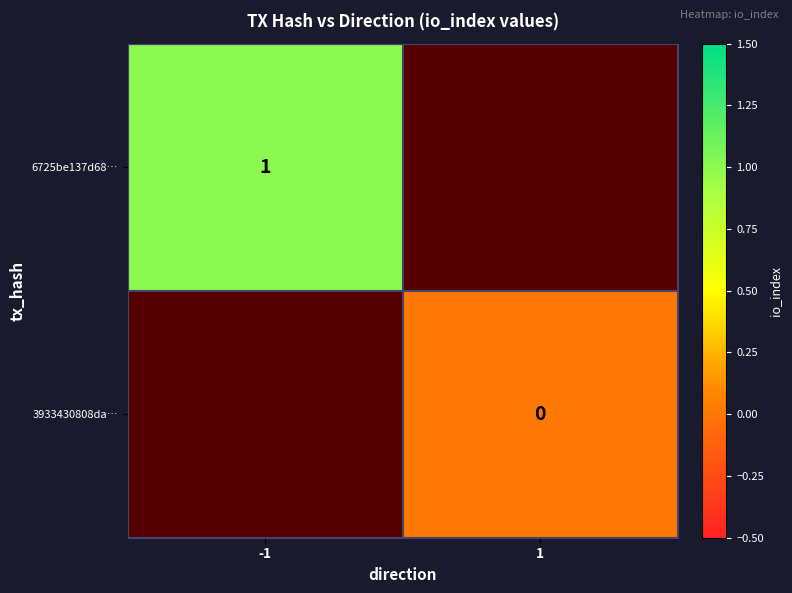

The value of 6725be137d68… at -1 is 2. True or false?

False